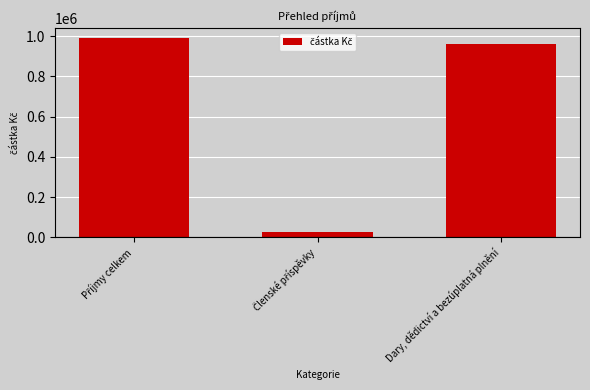

What is the value of the 3rd bar from the left?

963307